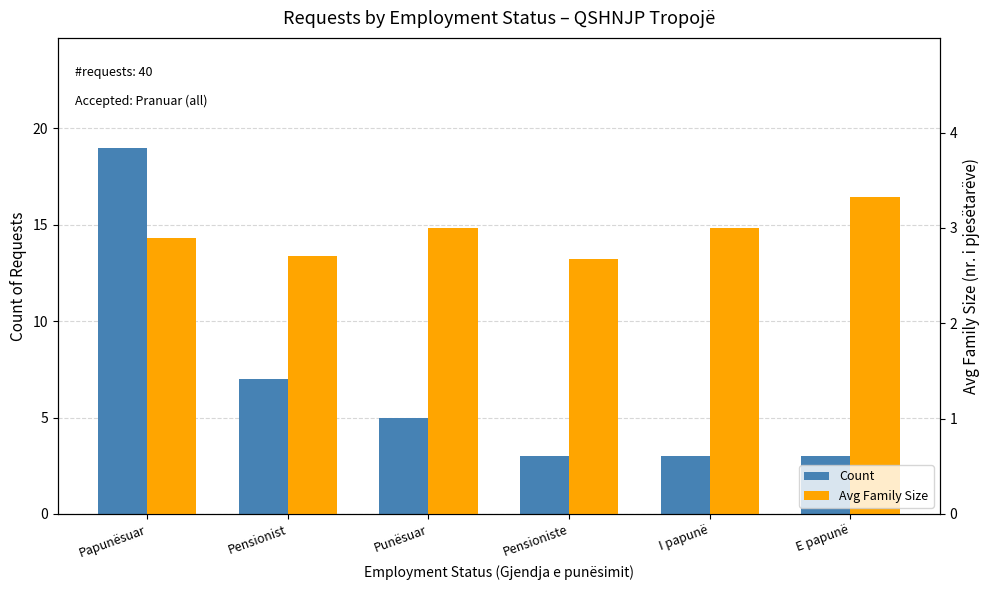

How many values in the Count series are below 5?

3